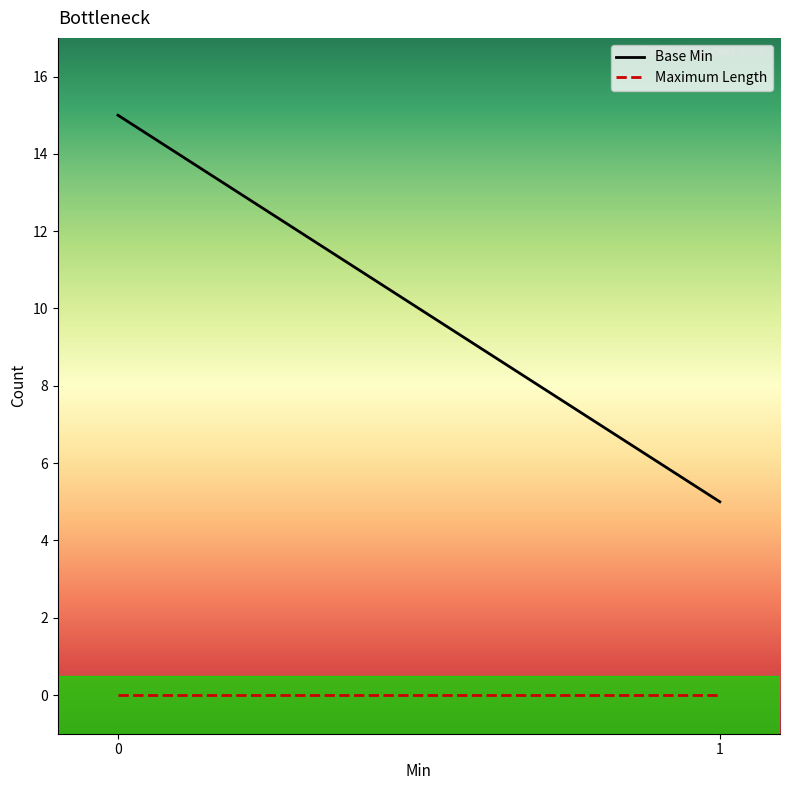

How many Base Min values are between 5 and 15?

2